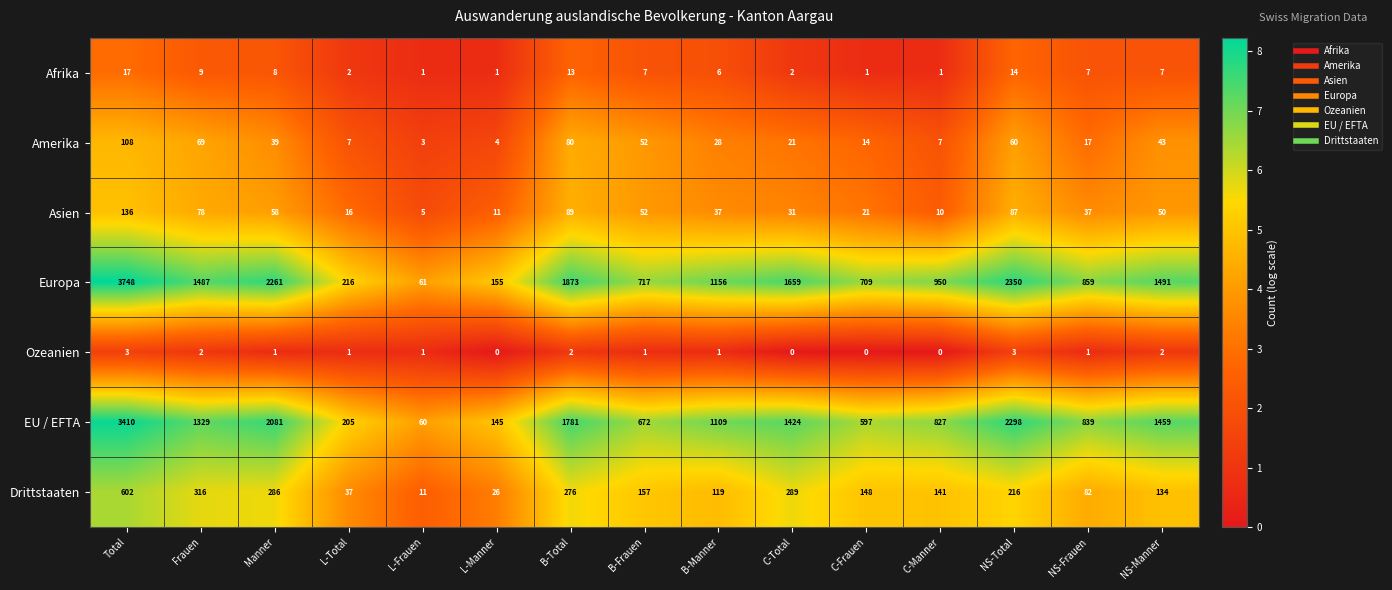

What is the difference between the Asien values at B-Total and Manner?

31